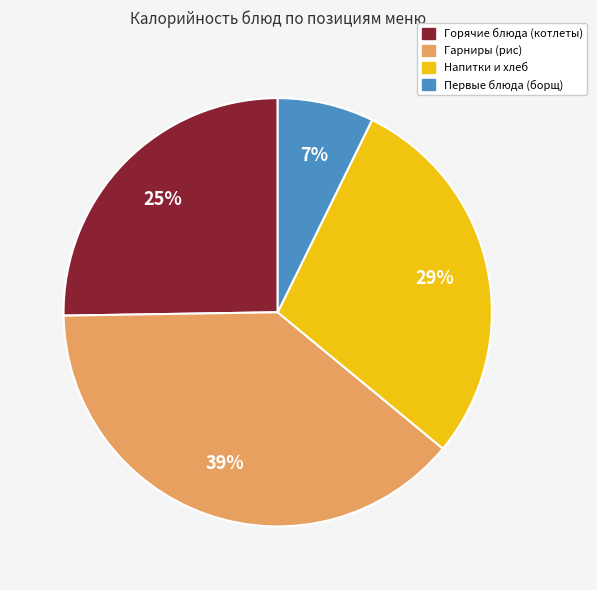

To the nearest percent, what percentage of the pie is Гарниры (рис)?

39%